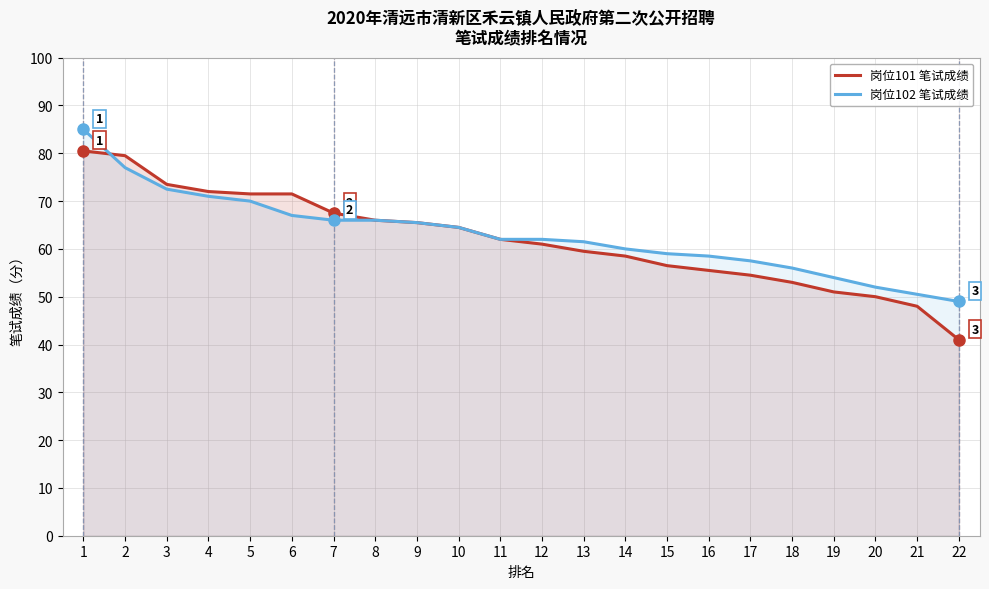

What is the difference between the highest and lowest values at 17?

3.0